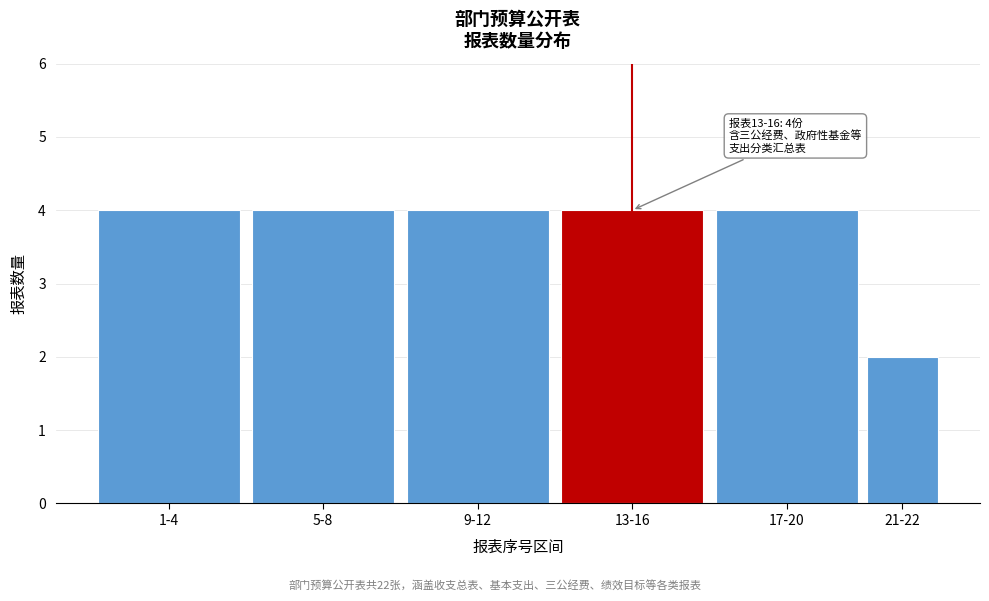

Reading left to right, extract all data points from this chart.

1-4=4	5-8=4	9-12=4	13-16=4	17-20=4	21-22=2